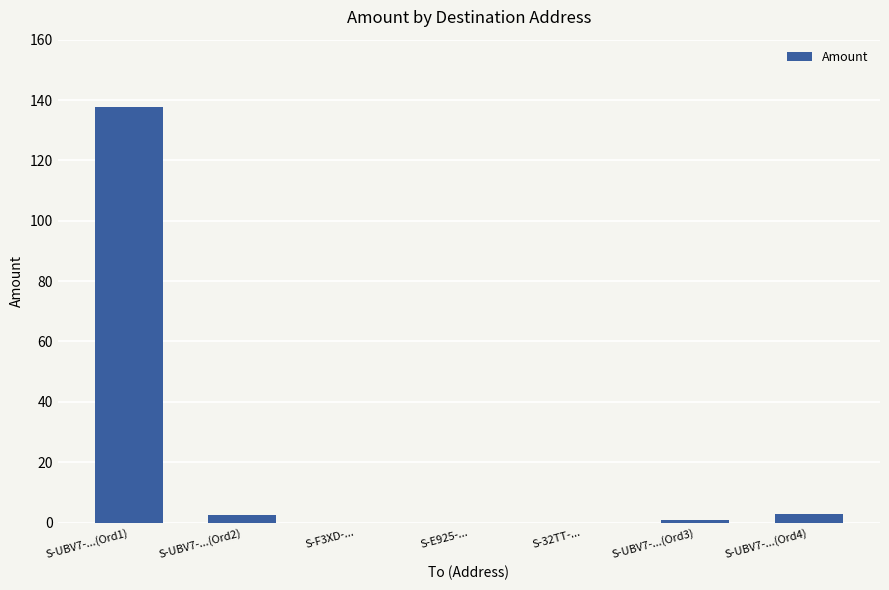

Which category has the highest value across all series?

S-UBV7-...(Ord1)